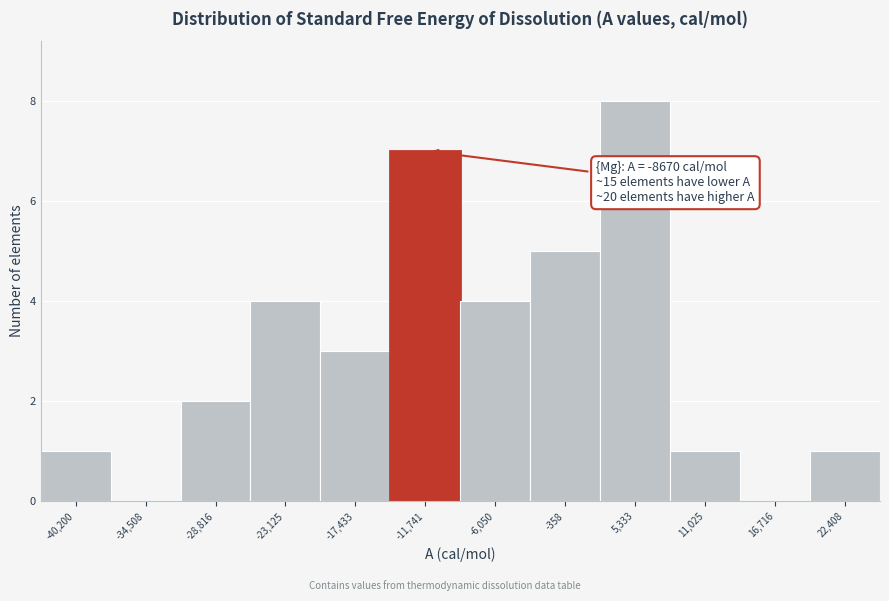

Reading right to left, transcribe all the data shown in this chart.

22,408=1	16,716=0	11,025=1	5,333=8	-358=5	-6,050=4	-11,741=7	-17,433=3	-23,125=4	-28,816=2	-34,508=0	-40,200=1